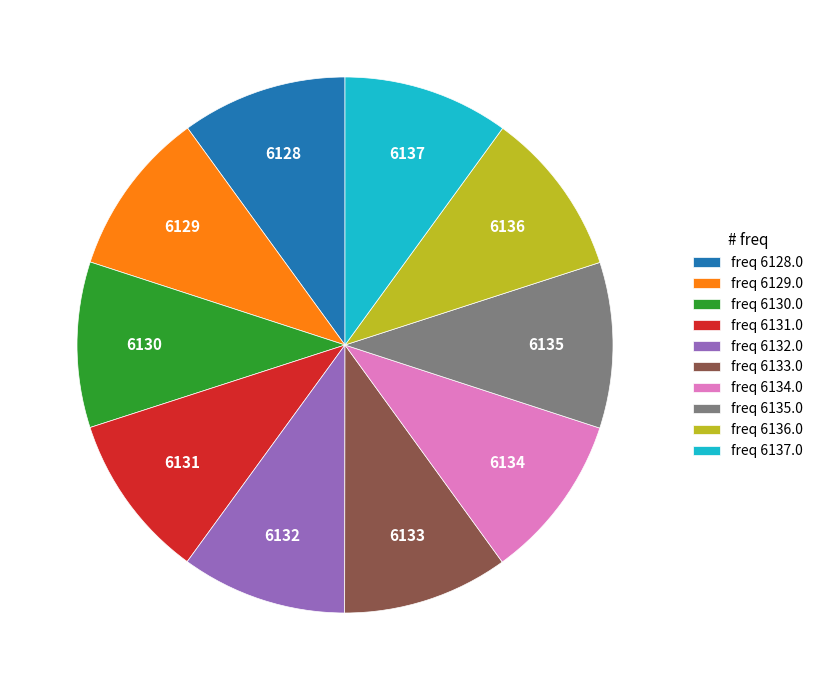

Combined, do freq 6132.0 and freq 6131.0 account for over 50%?

No